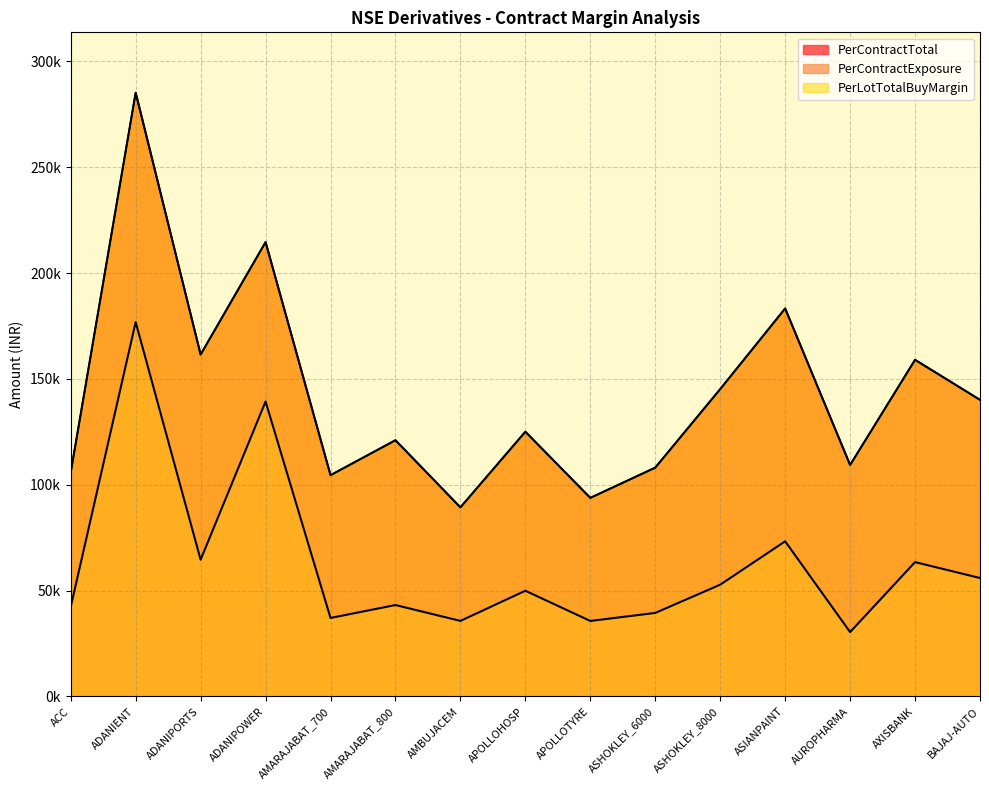

What is the difference between the second highest and second lowest values in the PerContractExposure series?

103667.6